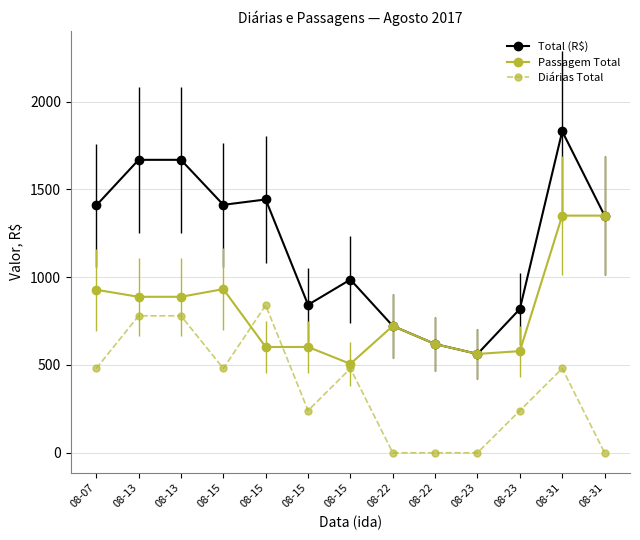

Reading right to left, extract all data points from this chart.

Total (R$): 1350.5	1830.5	818.8	562.7	619.1	722.2	986.2	842.4	1442.4	1411.9	1668.1	1668.1	1408.2
Passagem Total: 1350.5	1350.5	578.8	562.7	619.1	722.2	506.2	602.4	602.4	931.9	888.1	888.1	928.2
Diárias Total: 0.0	480.0	240.0	0.0	0.0	0.0	480.0	240.0	840.0	480.0	780.0	780.0	480.0